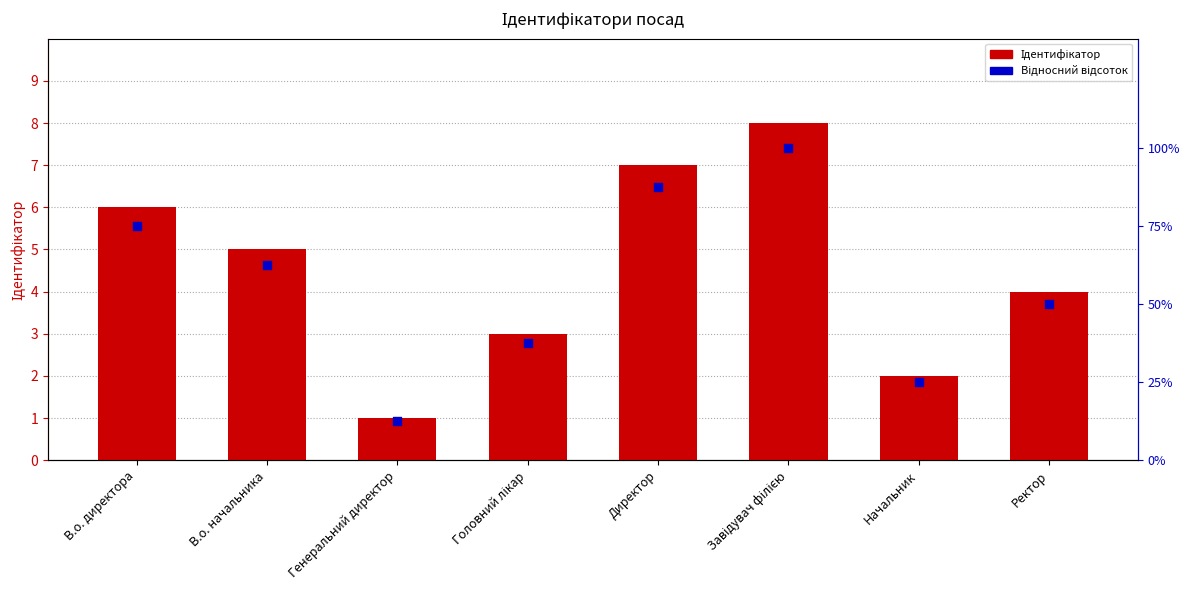

Is the value of Ідентифікатор at В.о. директора greater than the value of Відносний відсоток at Завідувач філією?

No